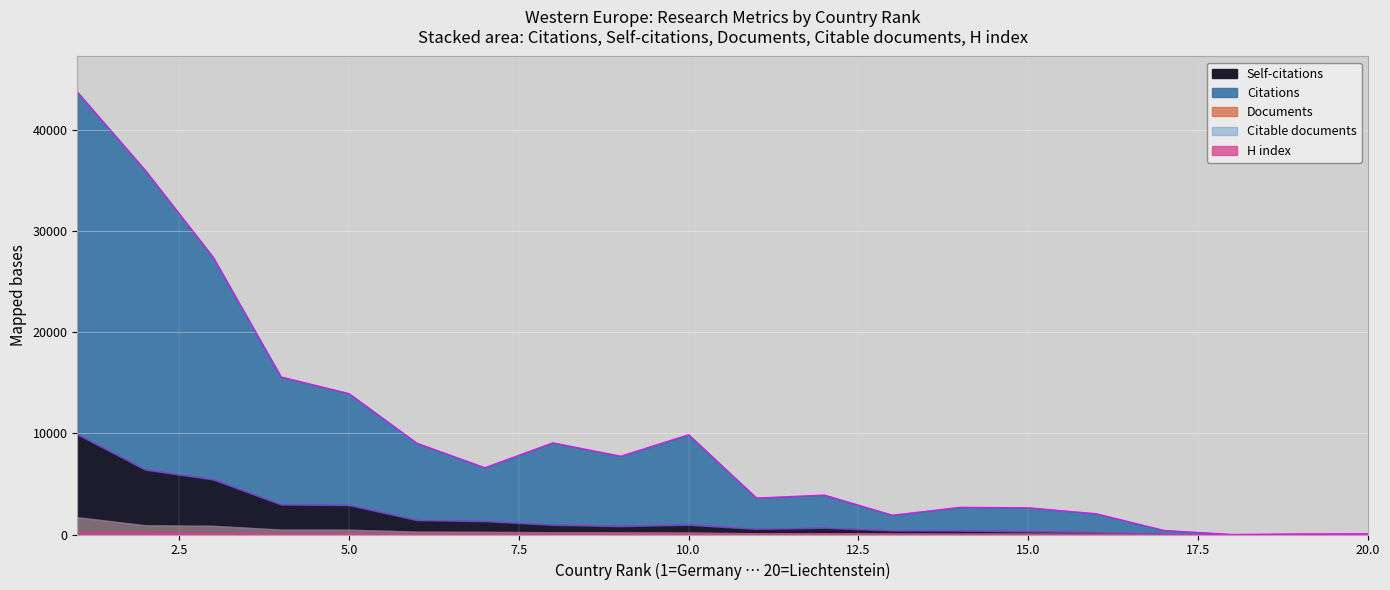

Does the chart display data point markers on the line(s)?

No